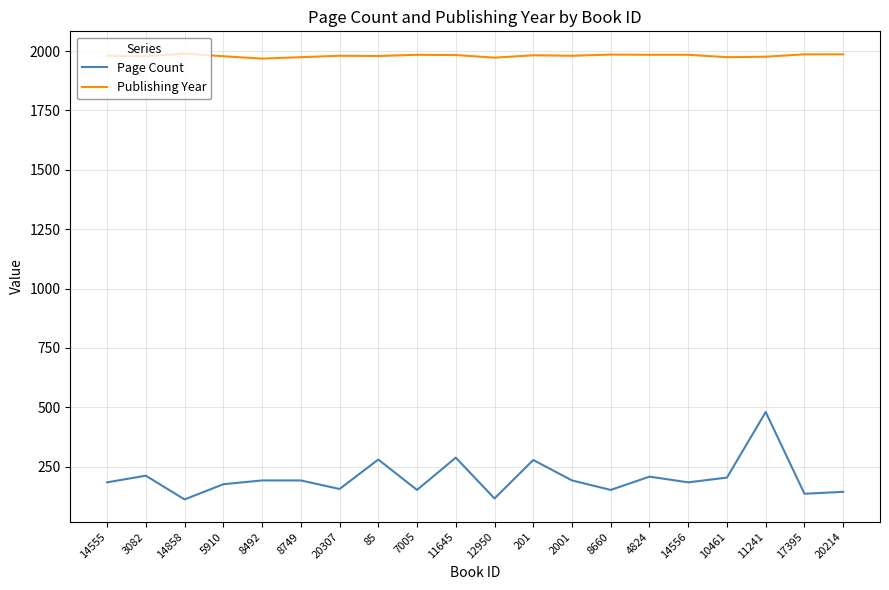

True or false: Publishing Year and Page Count cross at least once.

False